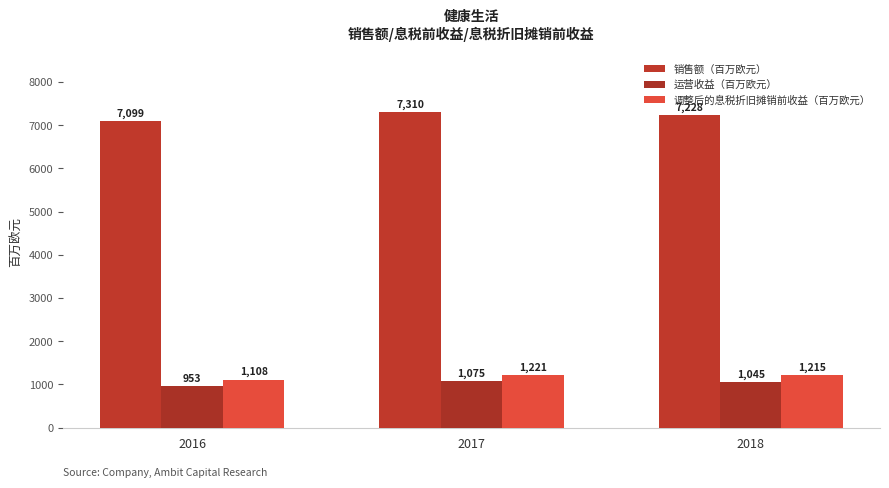

What is the difference between the maximum and second lowest values in the 运营收益（百万欧元） series?

30